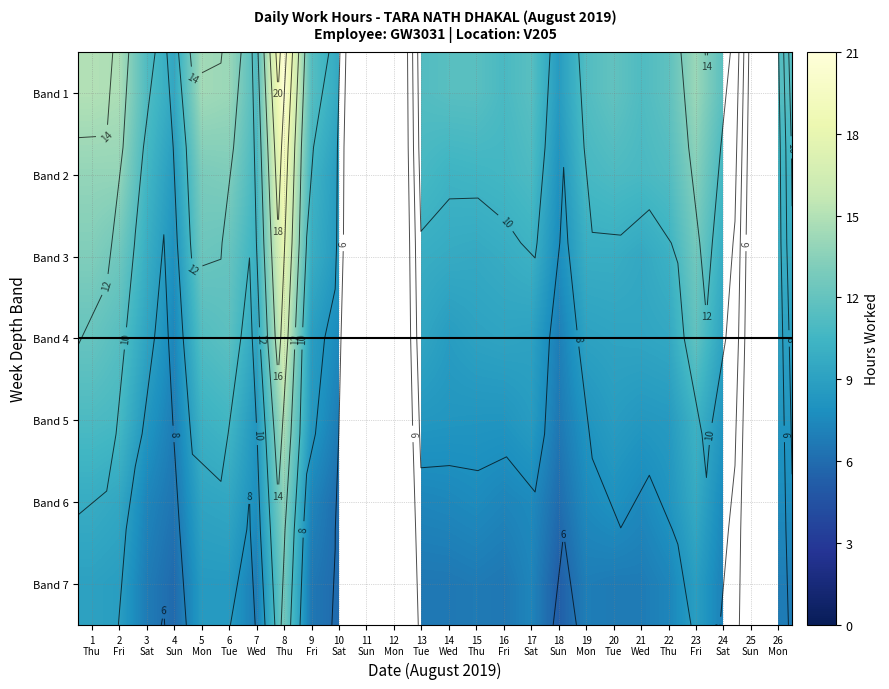

What is the greatest value displayed?

20.7